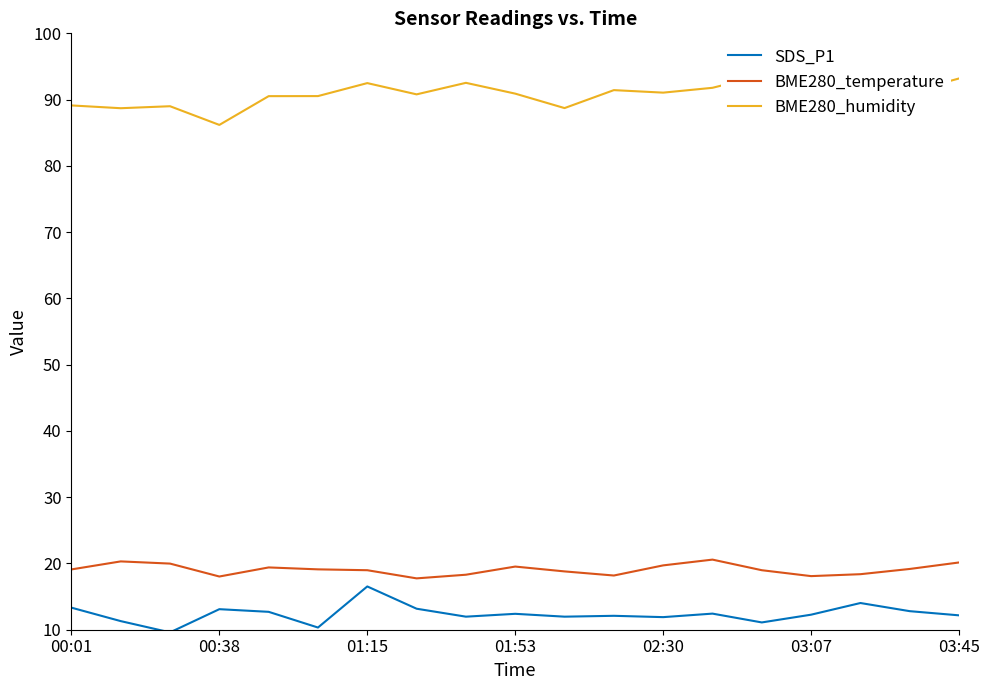

What are all the series names shown in the legend?

SDS_P1, BME280_temperature, BME280_humidity